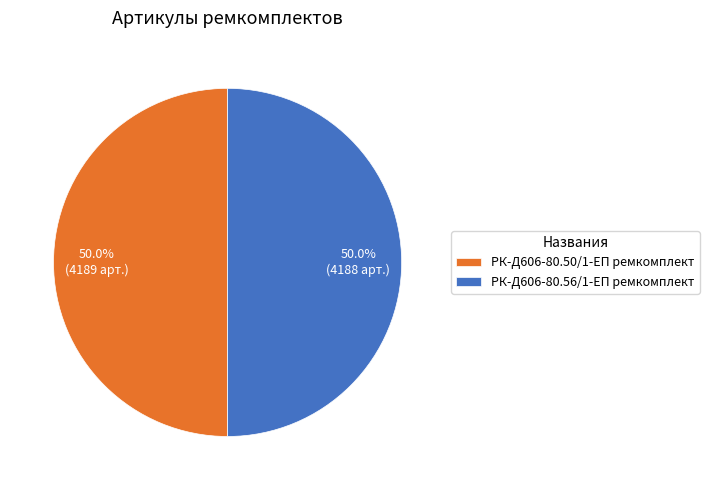

Is it true that РК-Д606-80.56/1-ЕП ремкомплект is 50% of the pie?

True